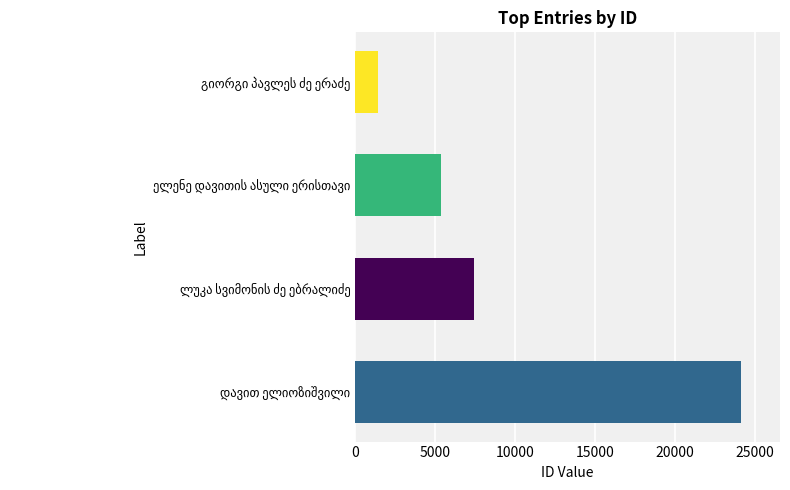

How many bars are there in total?

4